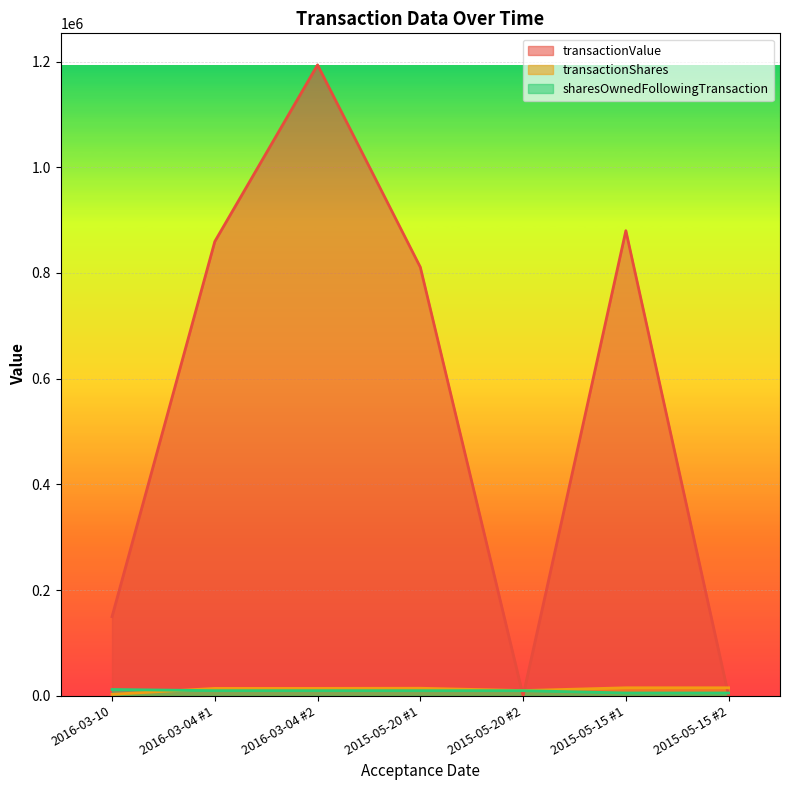

What is the label of the 7th point from the right?

2016-03-10